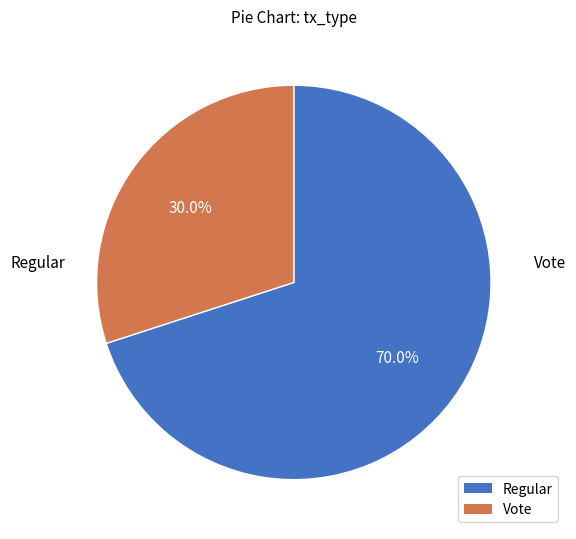

What percentage do Vote and Regular together represent?

100.0%